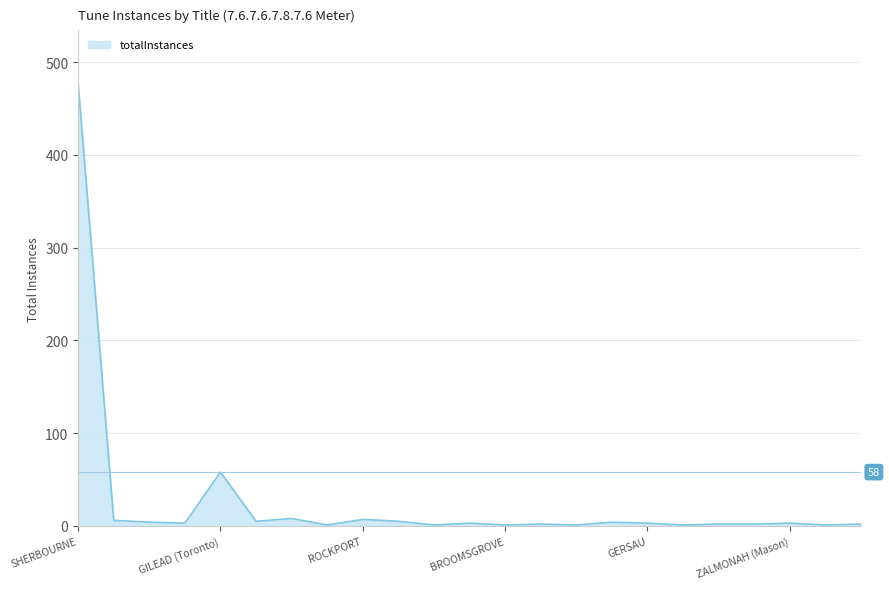

How many distinct data groups are displayed?

1